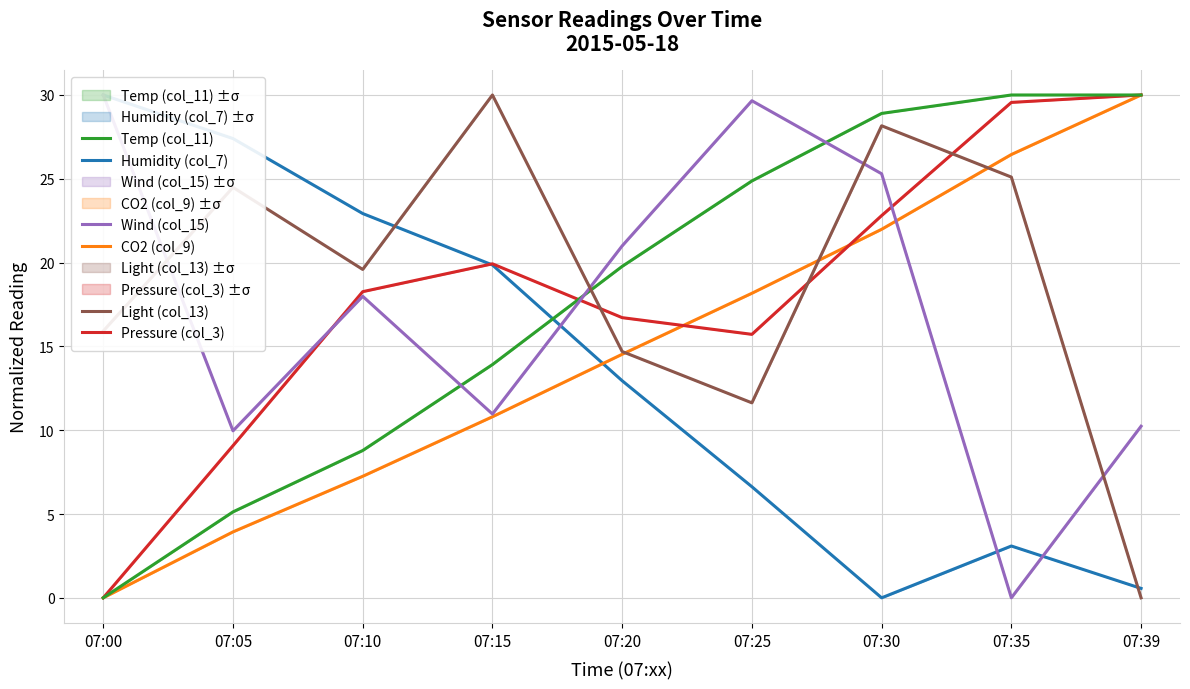

At which label does CO2 (col_9) reach its peak?

07:39